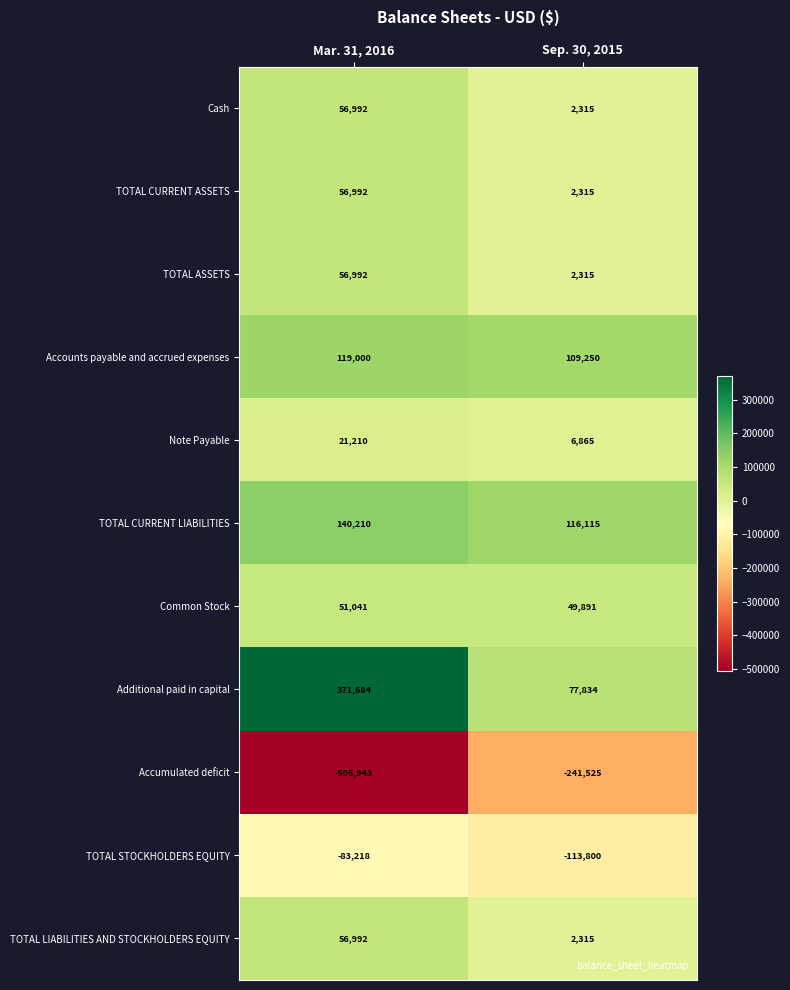

Rank the categories by Accumulated deficit value from highest to lowest.

Sep. 30, 2015, Mar. 31, 2016